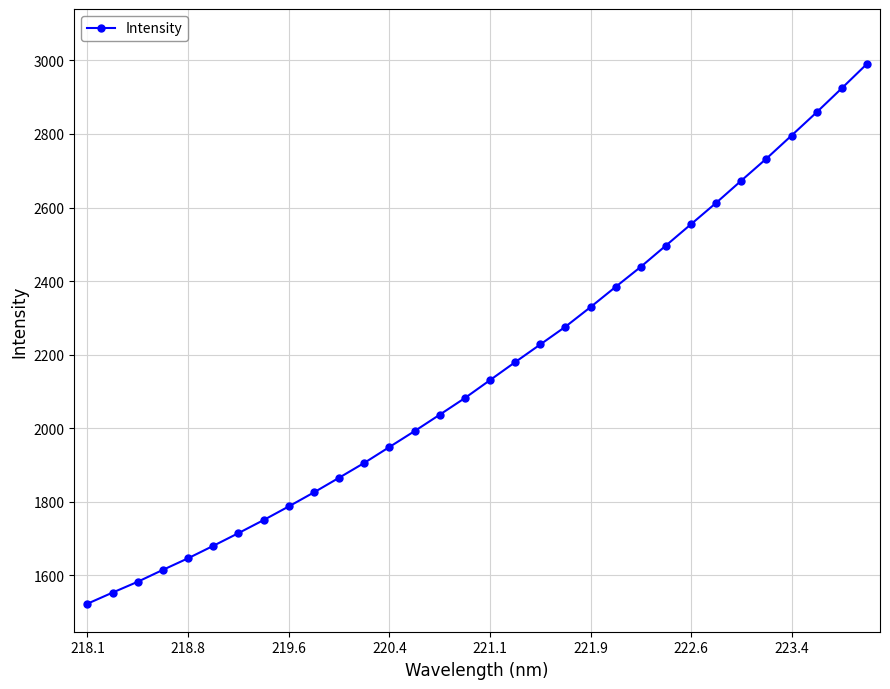

What is the value of the 13th point from the left?

1949.1